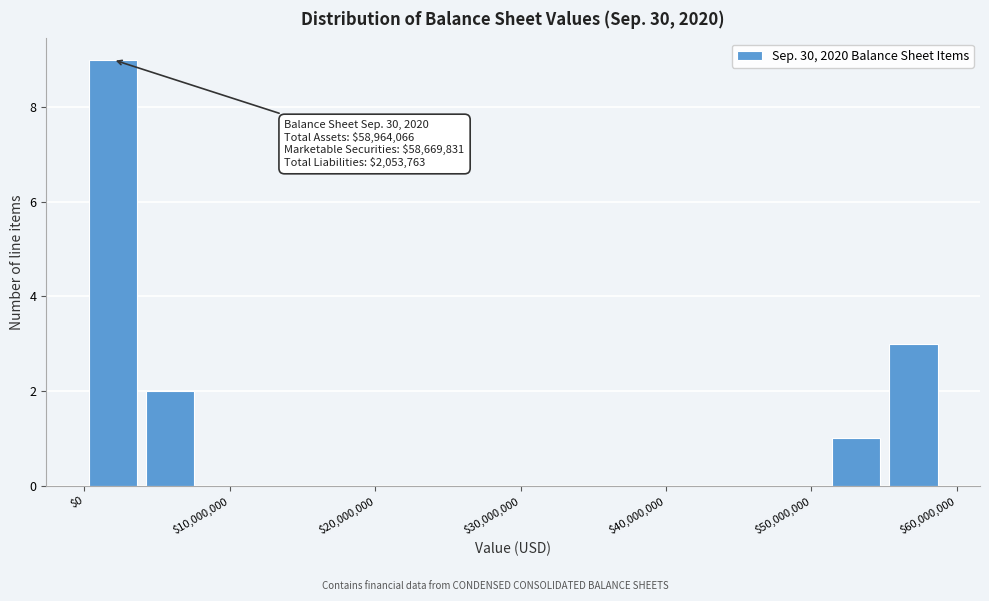

Around what value on the x-axis is the tallest bar? Give the approximate position of its centre, as read against the axis.

2000000